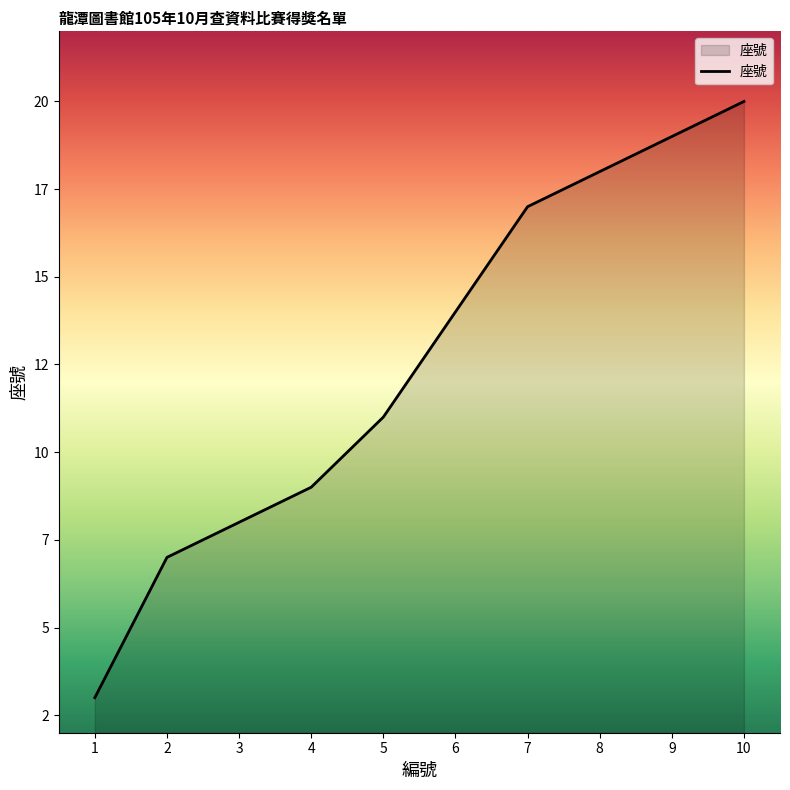

Is this an area chart (filled region under the line)?

Yes